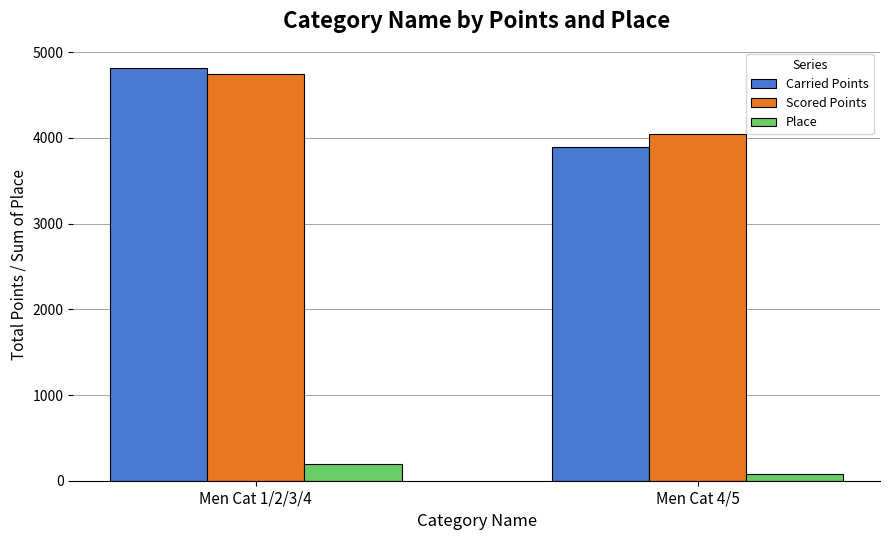

The Place series shows 78.0 at Men Cat 4/5. True or false?

True